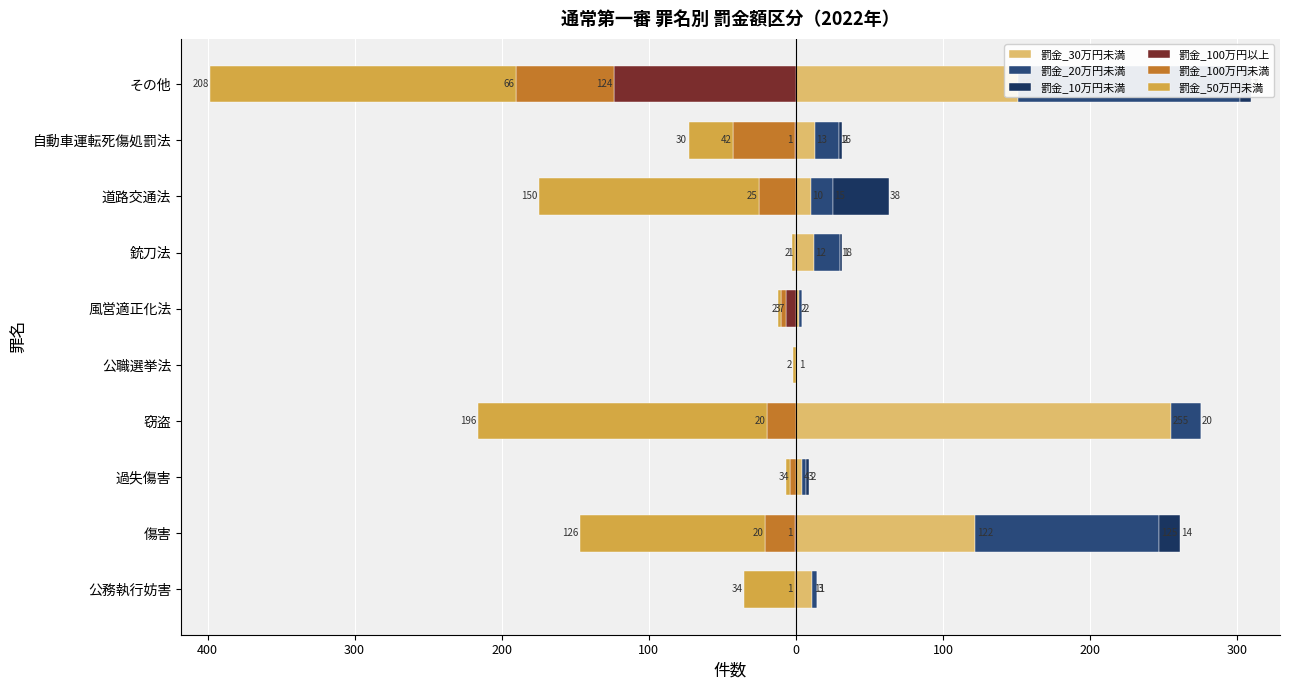

Is the value of 罰金_100万円未満 at 0 greater than the value of 罰金_20万円未満 at 300?

No